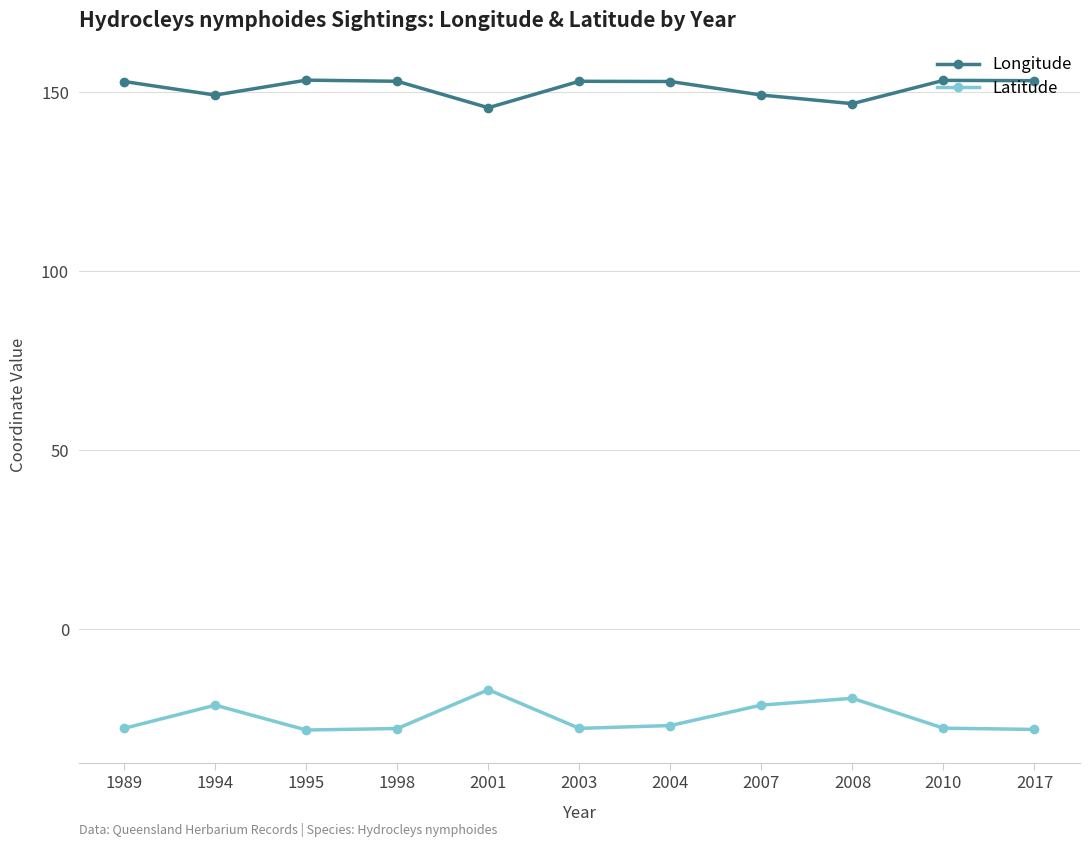

Rank the series at 1995 from lowest to highest value.

Latitude, Longitude